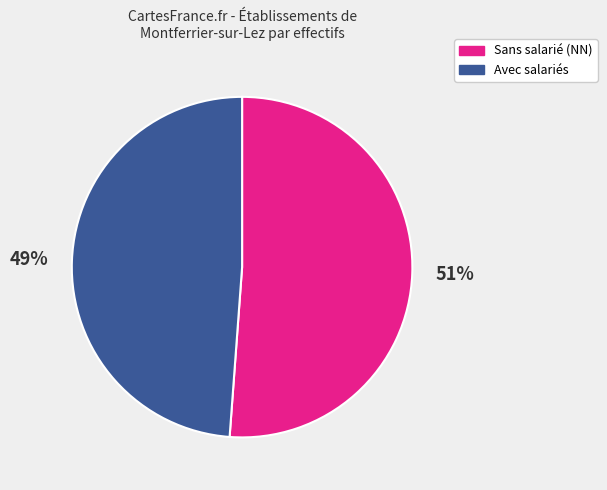

To the nearest percent, what is the average slice percentage?

50%